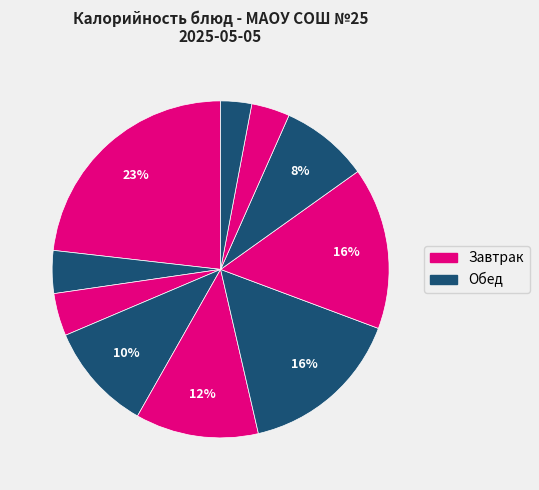

Rank the categories by value from highest to lowest.

Каша молочная рисовая, Шницель из курицы, Каша гречневая, Суп картофельный, Мандарин, Компот из изюма, Чай с сахаром, Хлеб пшеничный (завтрак), Хлеб пшеничный (обед), Хлеб ржано-пшеничный